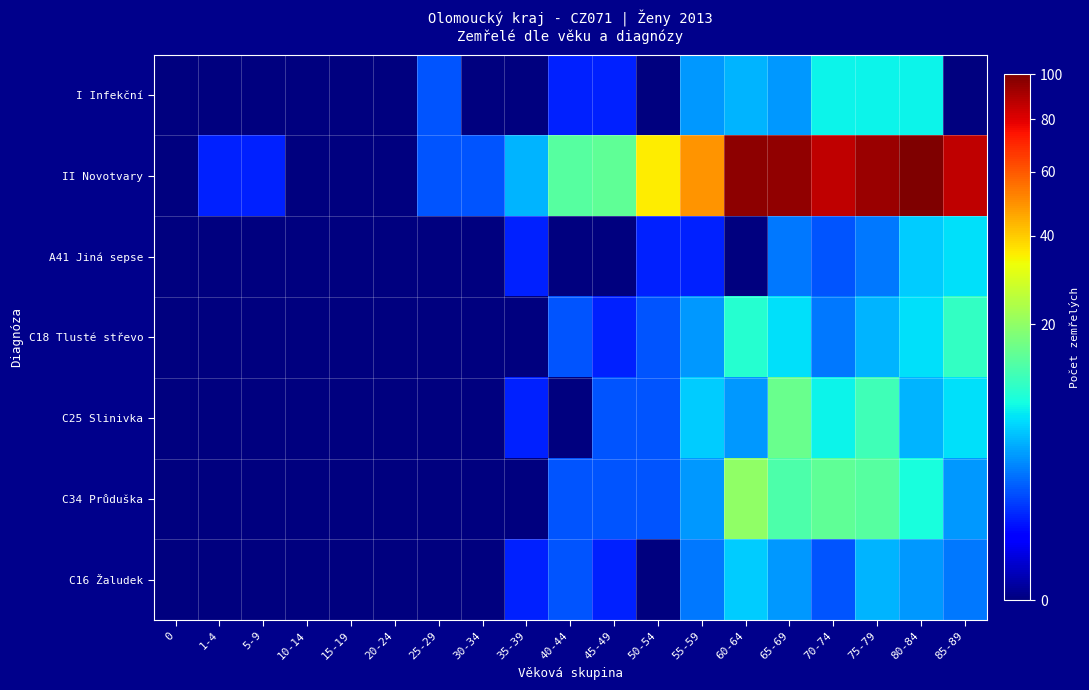

How many series are shown in this chart?

7